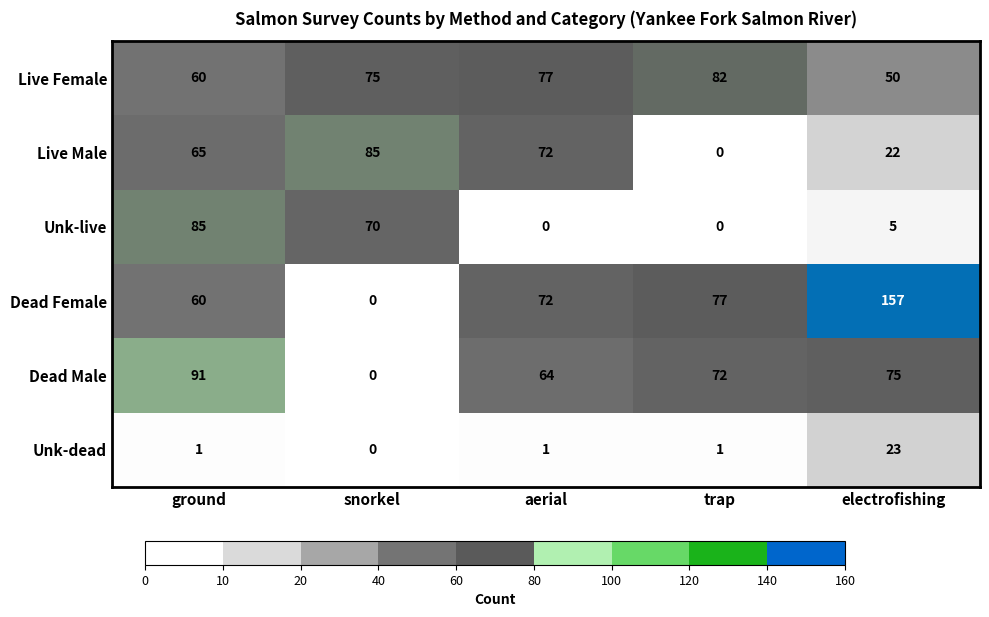

What is the difference between the maximum and minimum values in the Unk-live series?

85